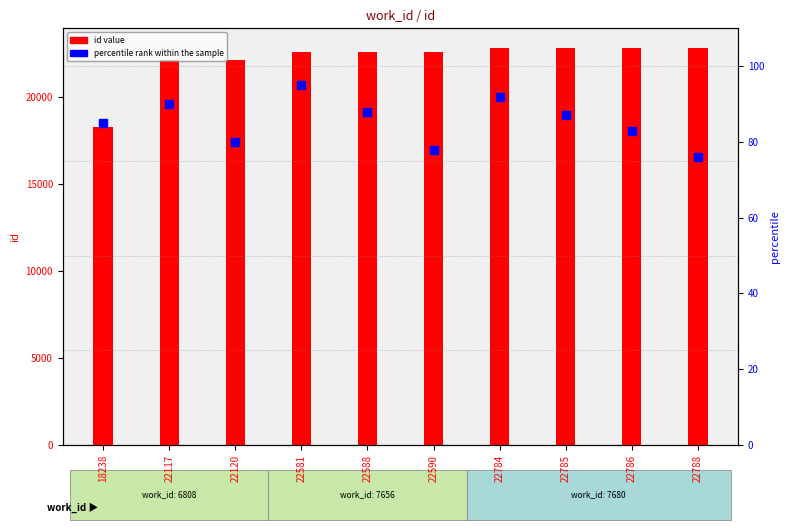

Is the value of id value at 22117 greater than the value of percentile rank within the sample at 18238?

Yes